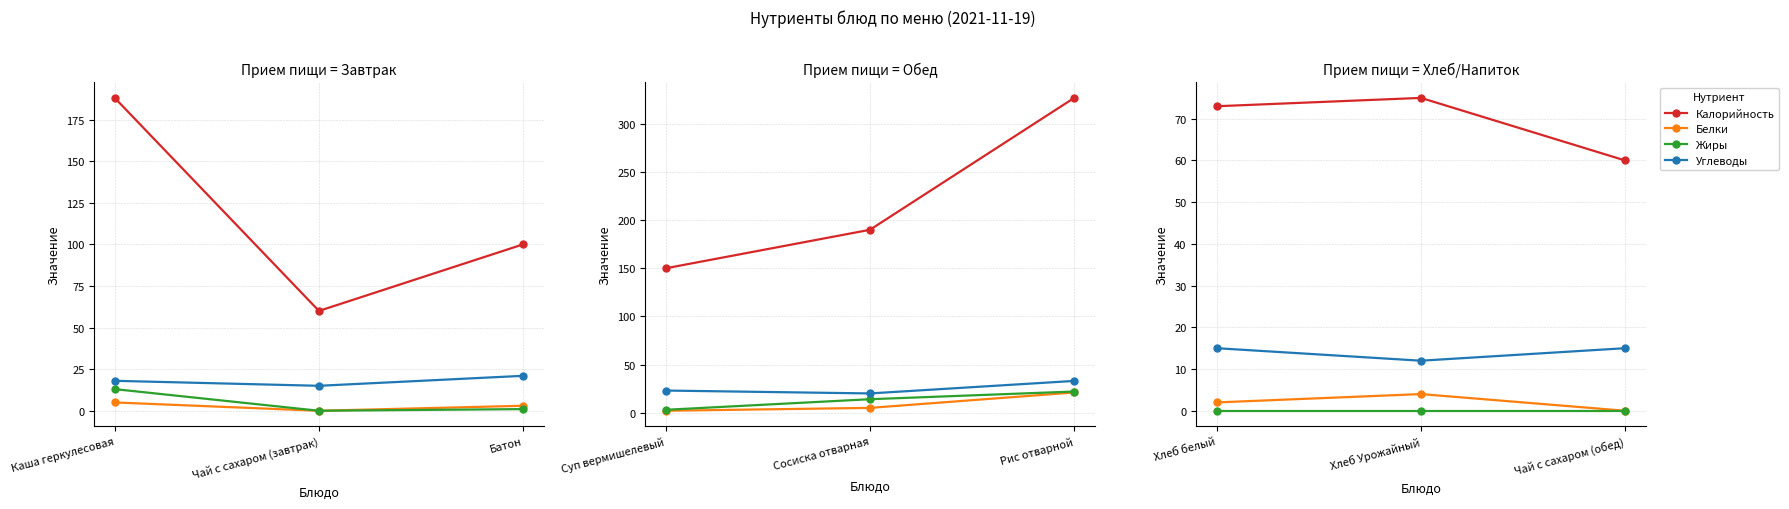

How many series are shown in this chart?

4